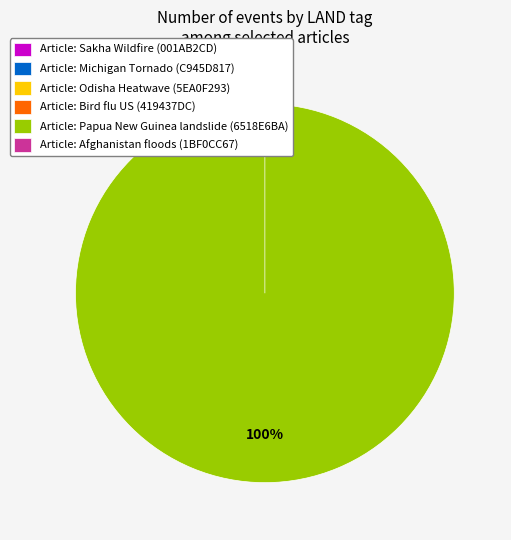

Rank the categories by value from lowest to highest.

Sakha Wildfire (001AB2CD), Michigan Tornado (C945D817), Odisha Heatwave (5EA0F293), Bird flu US (419437DC), Afghanistan floods (1BF0CC67), Papua New Guinea landslide (6518E6BA)